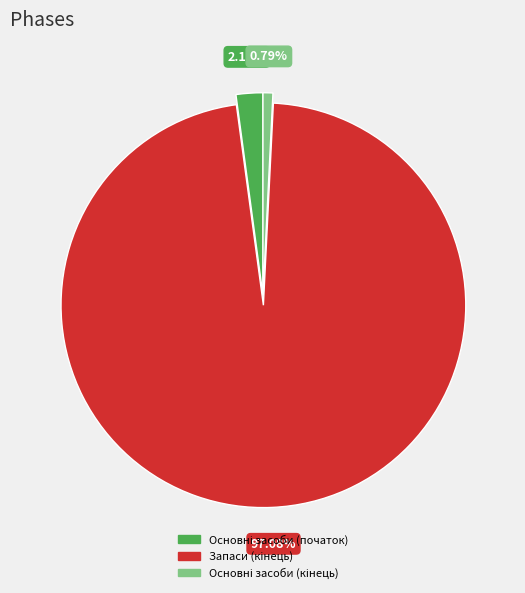

Is there any slice that represents more than half of the pie?

Yes